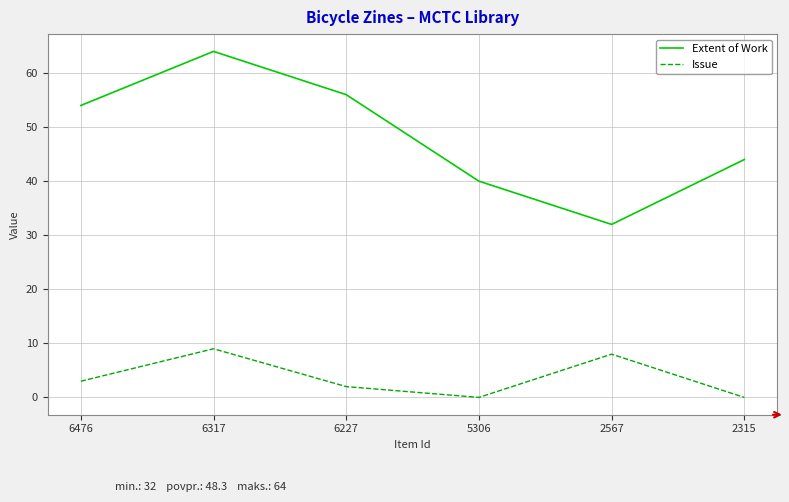

What is the difference between the maximum and second lowest values in the Extent of Work series?

24